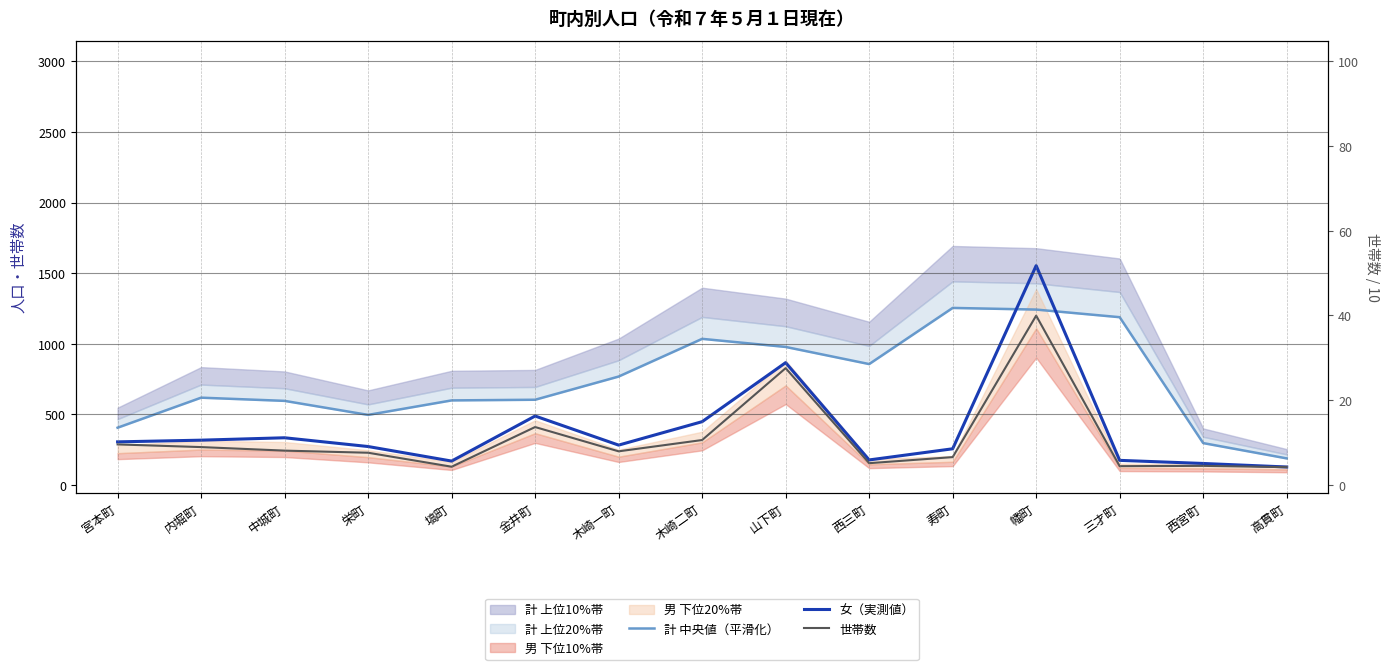

True or false: 女（実測値） and 世帯数 intersect in this chart.

False